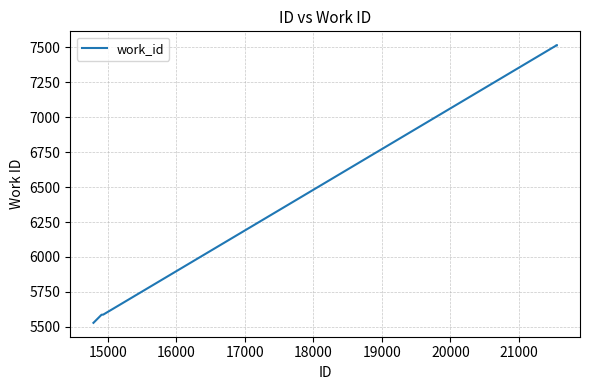

What is the greatest value displayed?

7516